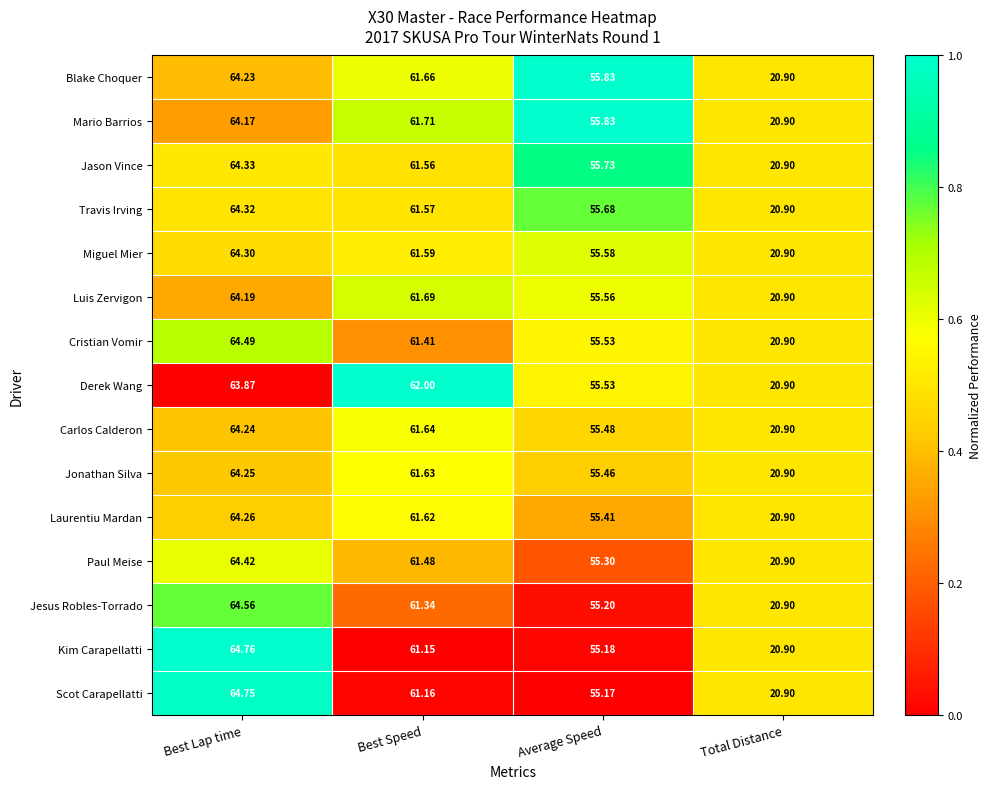

Which series has the widest spread of values?

Kim Carapellatti